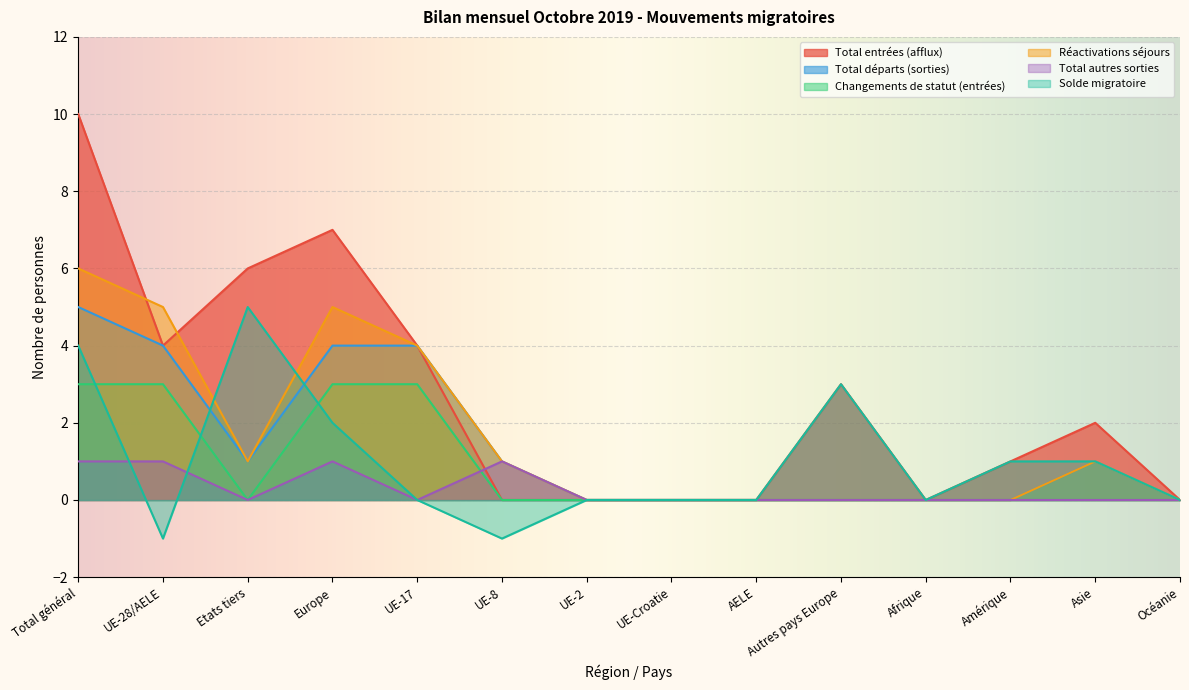

What is the smallest value displayed?

-1